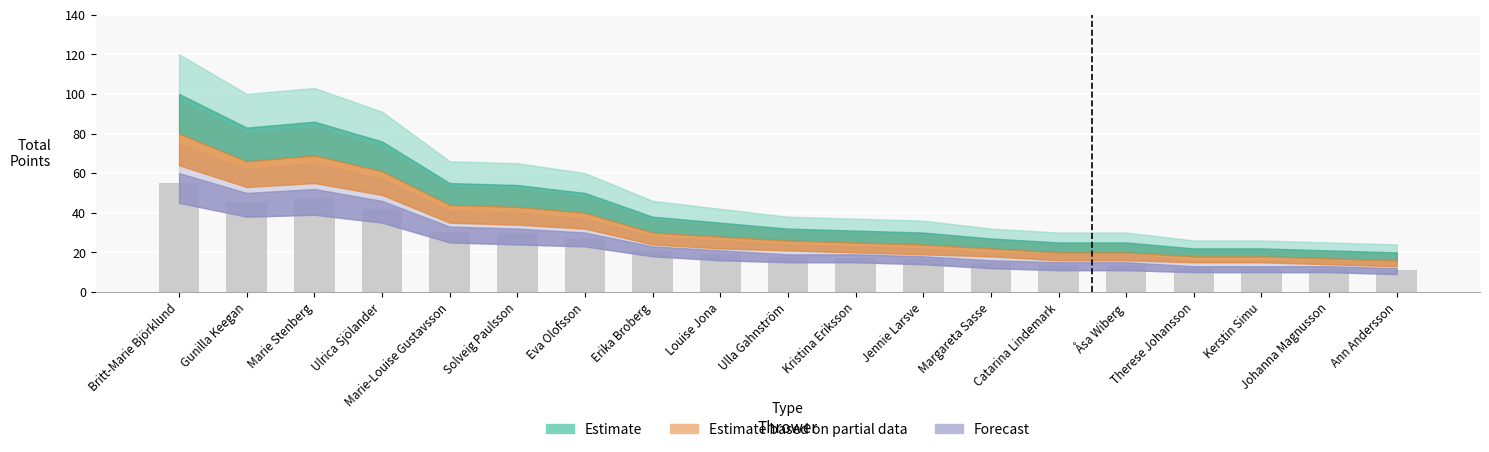

Is it true that the value at Britt-Marie Björklund is 55.0?

True